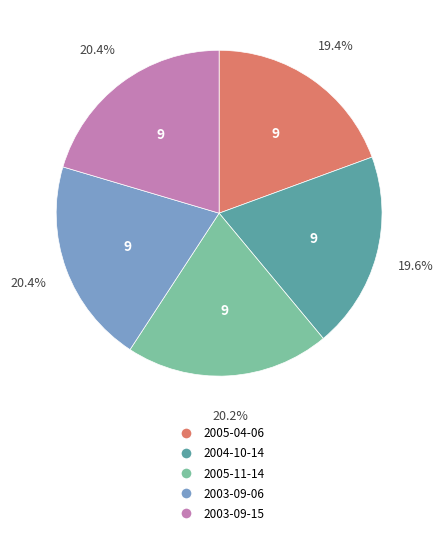

Is there any slice that represents more than half of the pie?

No